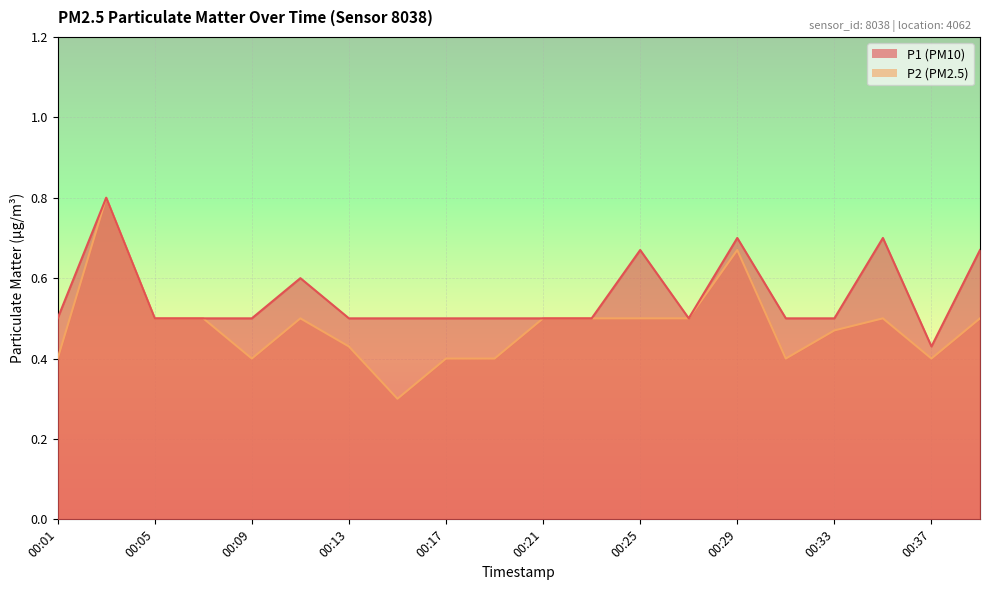

Reading left to right, list all the values displayed in this chart.

P1: 0.5	0.8	0.5	0.5	0.5	0.6	0.5	0.5	0.5	0.5	0.5	0.5	0.7	0.5	0.7	0.5	0.5	0.7	0.4	0.7
P2: 0.4	0.8	0.5	0.5	0.4	0.5	0.4	0.3	0.4	0.4	0.5	0.5	0.5	0.5	0.7	0.4	0.5	0.5	0.4	0.5